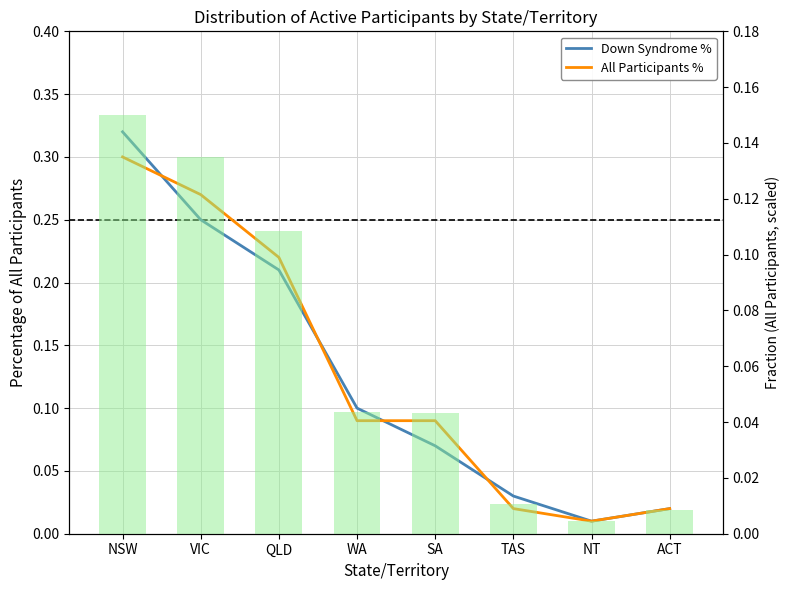

What is the sum of all Down Syndrome % values?

1.0